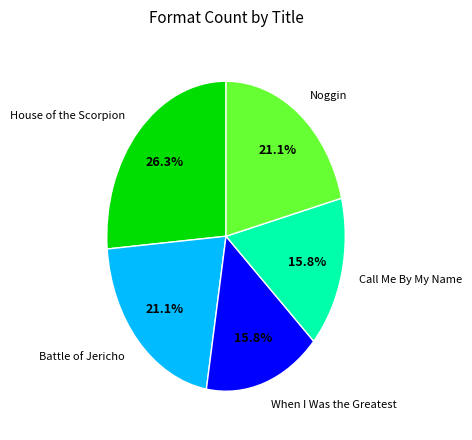

To the nearest percent, what is the average slice percentage?

20%